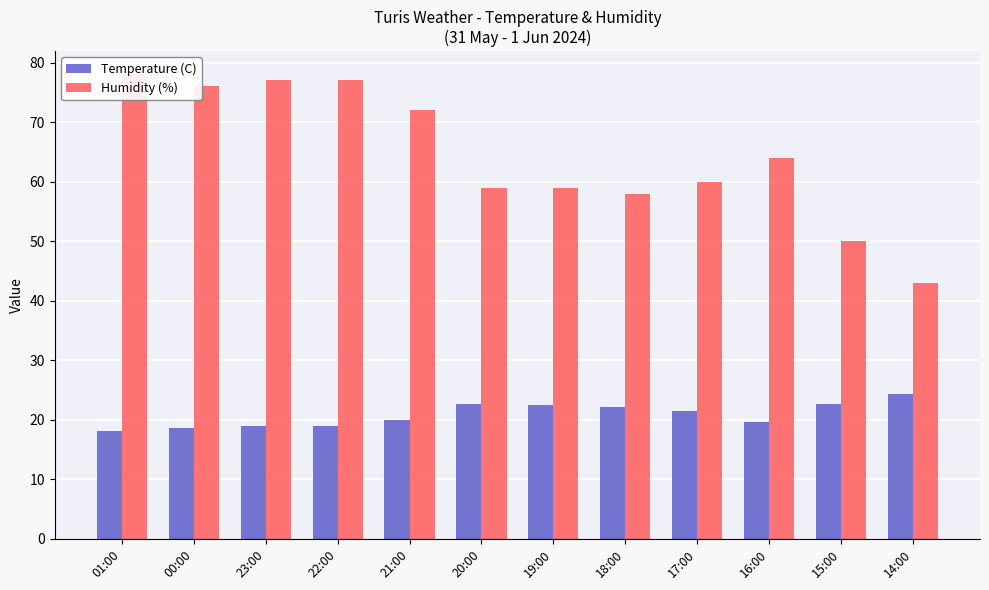

Is the value of Humidity (%) at 22:00 greater than the value of Temperature (C) at 00:00?

Yes